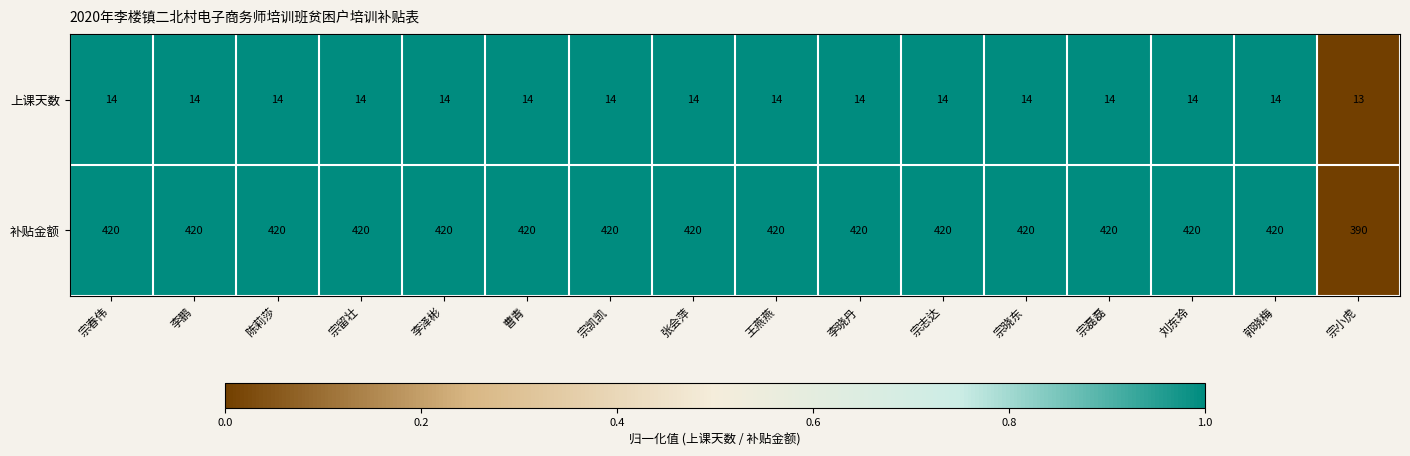

What is the maximum value shown in the chart?

420